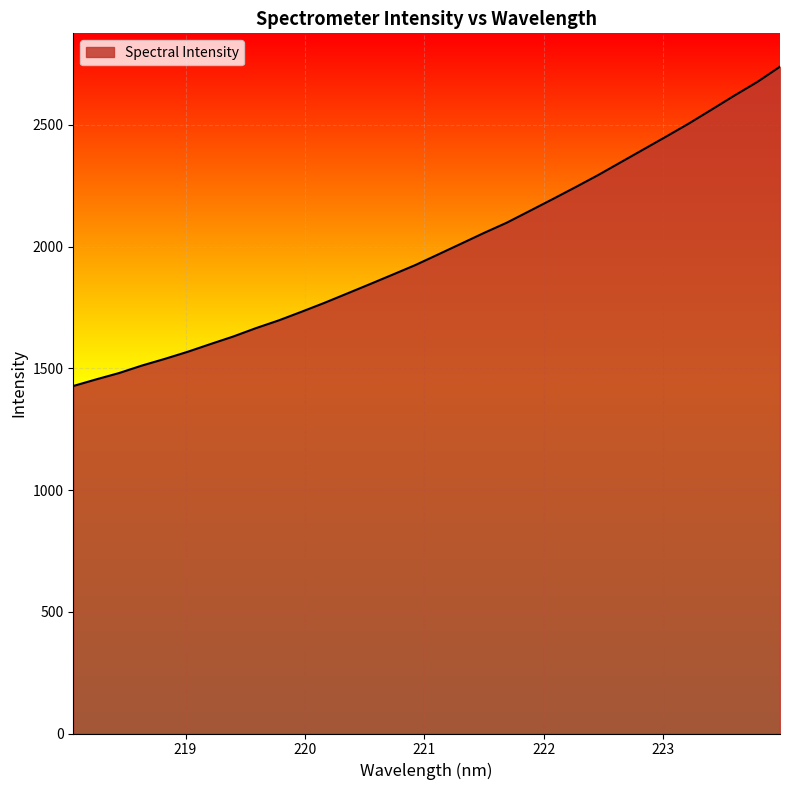

What is the difference between the maximum and minimum values?

1311.8